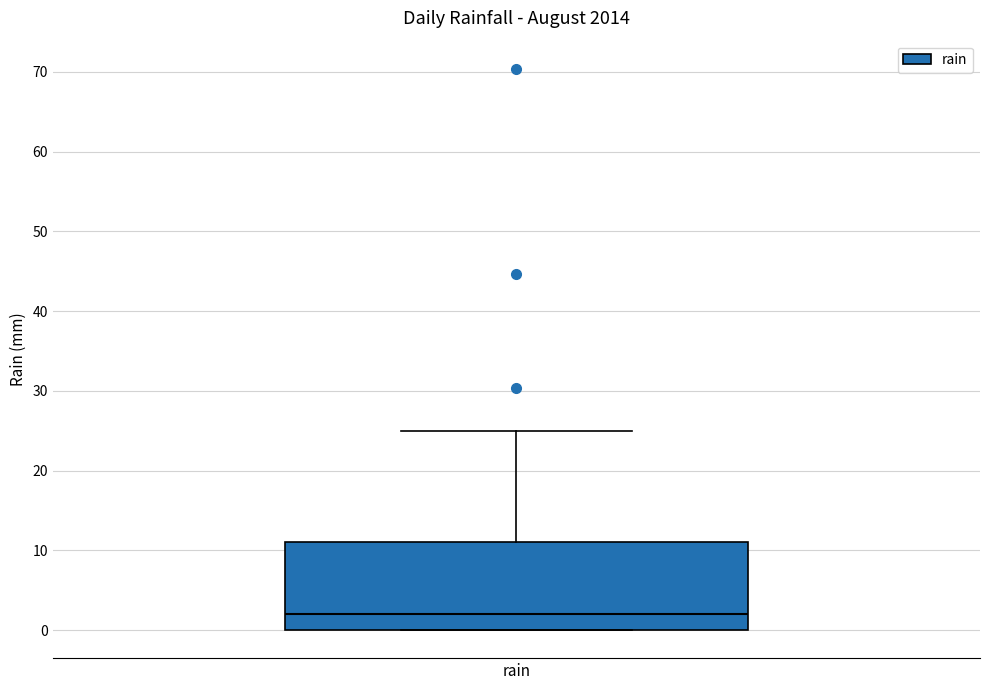

Transcribe this box plot: give where the median line is, the range the box spans, and where the two whiskers end, as read against the y-axis. The values are not printed on the chart, so give them approximately, as read against the axis.

median 2, box 0 to 11, whiskers 0 to 25